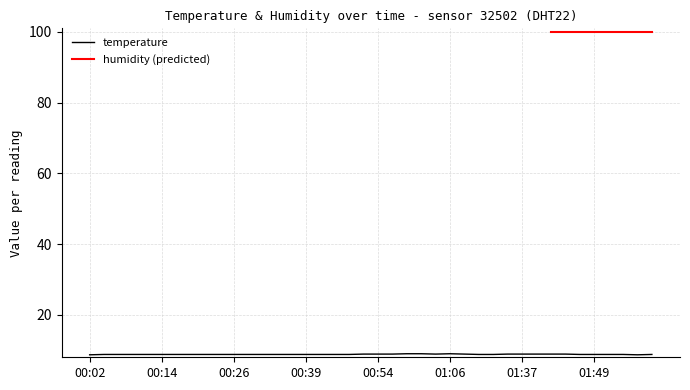

Is it true that the value at 00:21 is 8.8?

True